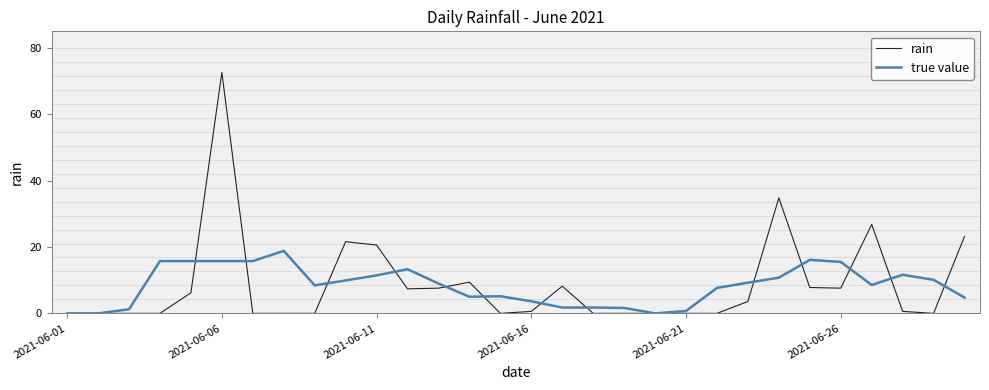

True or false: rain and true value cross at least once.

True